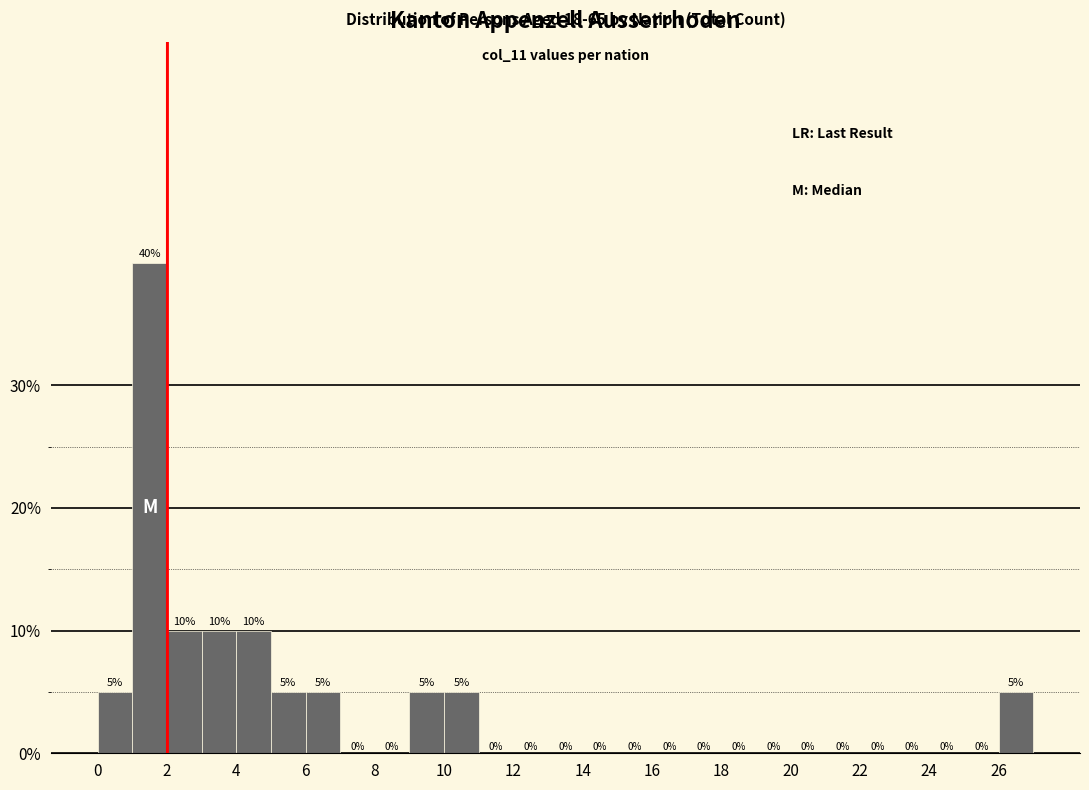

How tall is the bar that spans 6 to 7 on the x-axis?

5